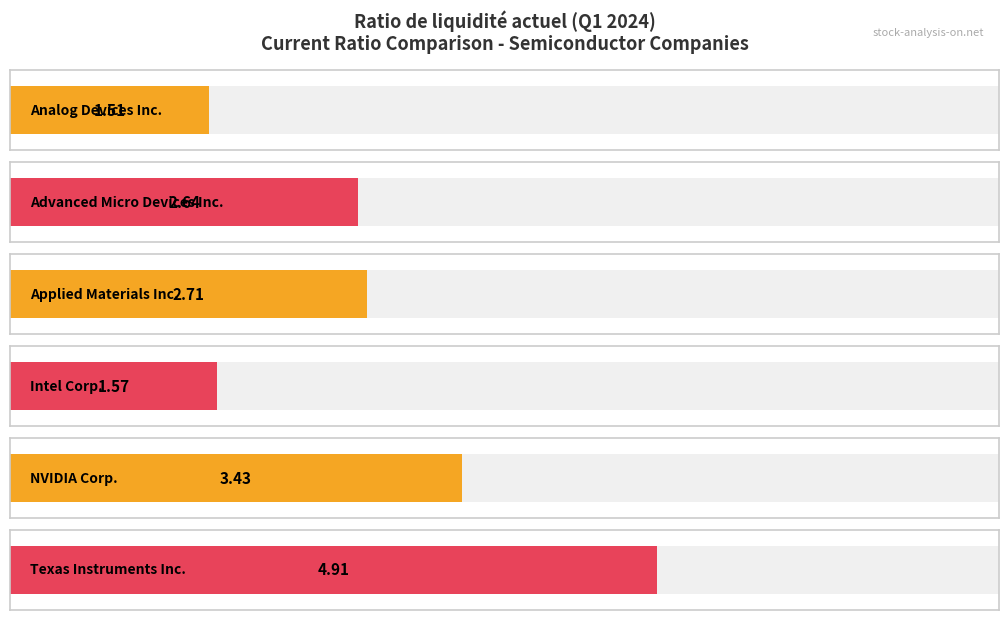

What is the minimum value for NVIDIA Corp.?

3.4